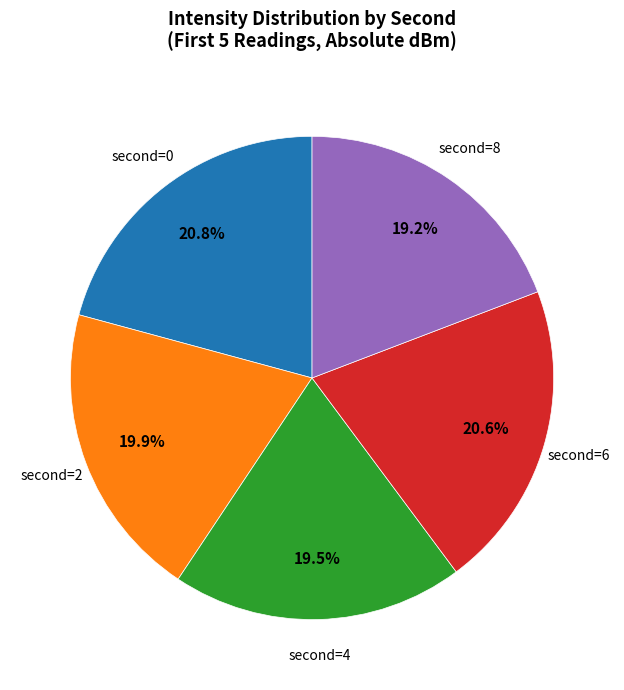

Is there any slice that represents more than half of the pie?

No